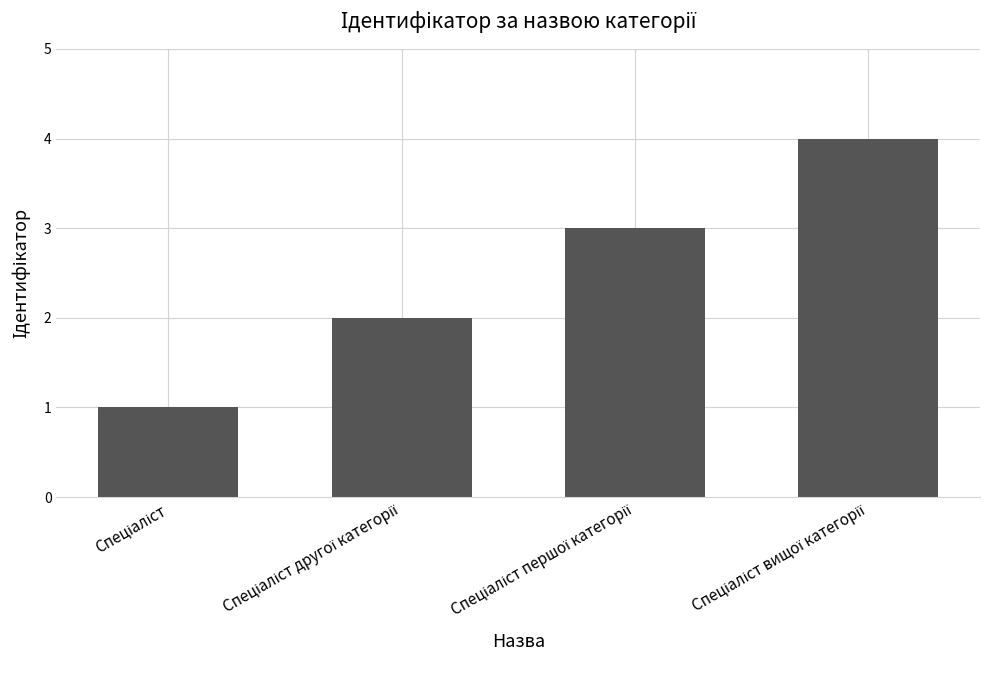

What is the sum of all values?

10